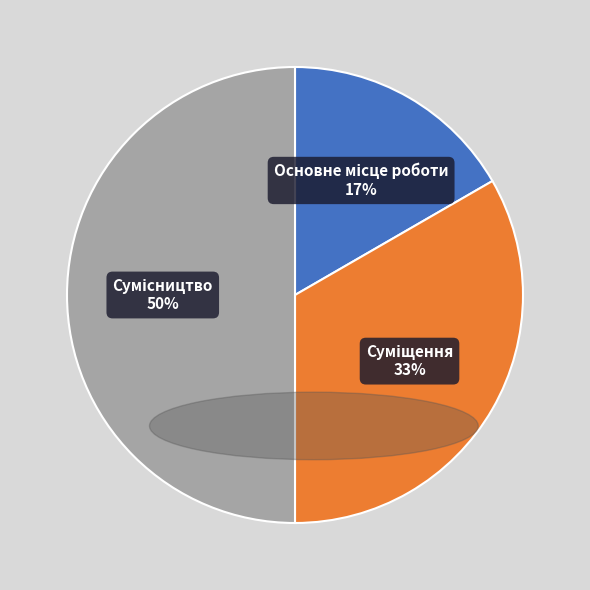

To the nearest percent, what is the average slice percentage?

33%